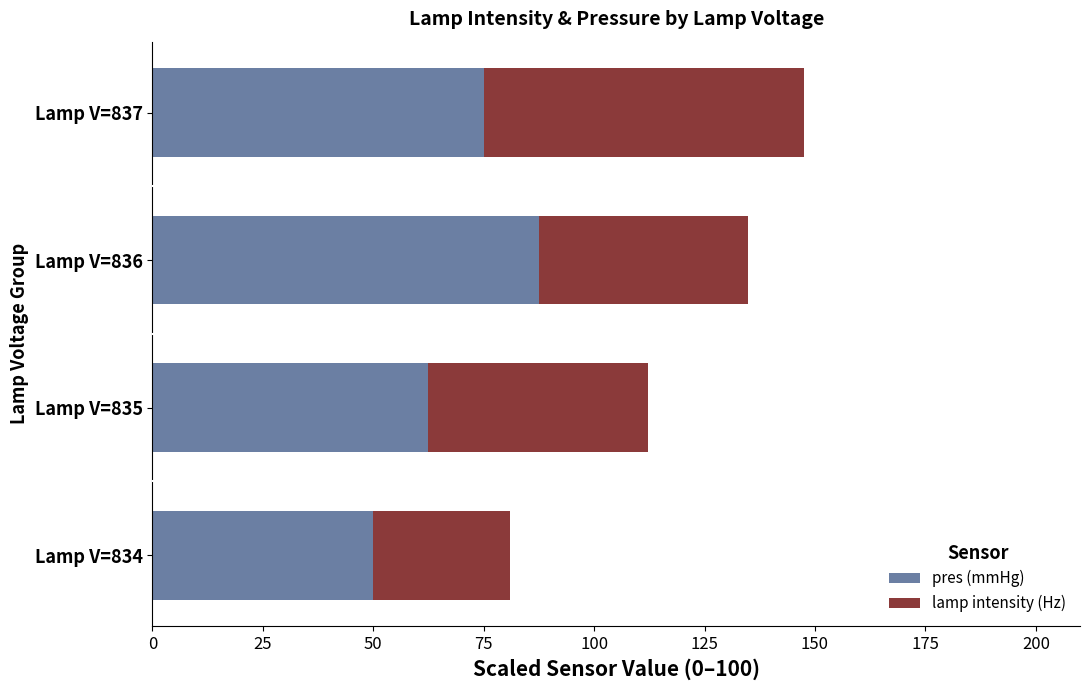

How many values in the pres (mmHg) series exceed 74?

2